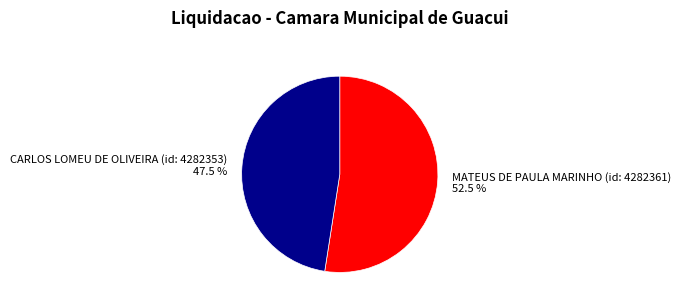

How many segments does this pie chart have?

2